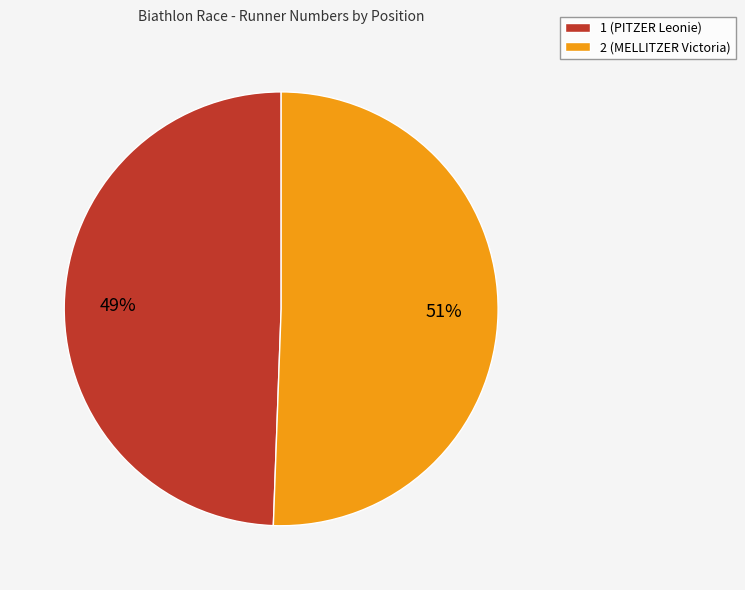

To the nearest percent, what is the combined percentage of 2 (MELLITZER Victoria) and 1 (PITZER Leonie)?

100%